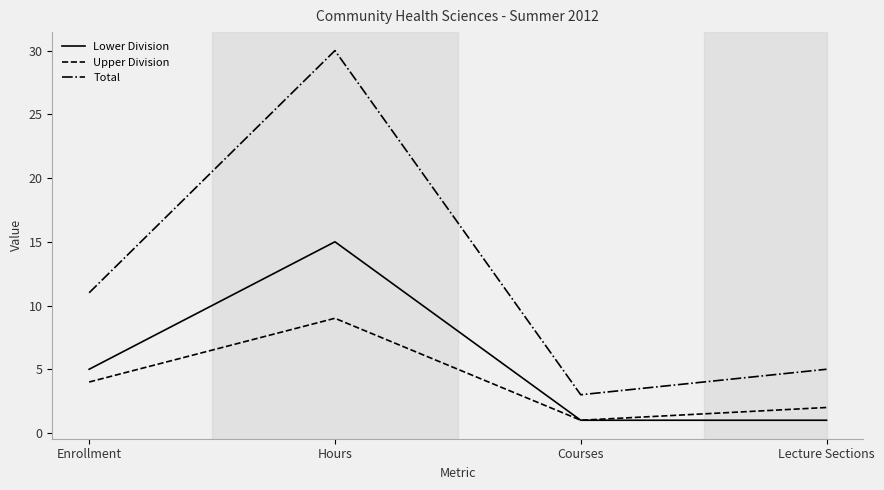

List the series in order of their peak value, lowest first.

Upper Division, Lower Division, Total